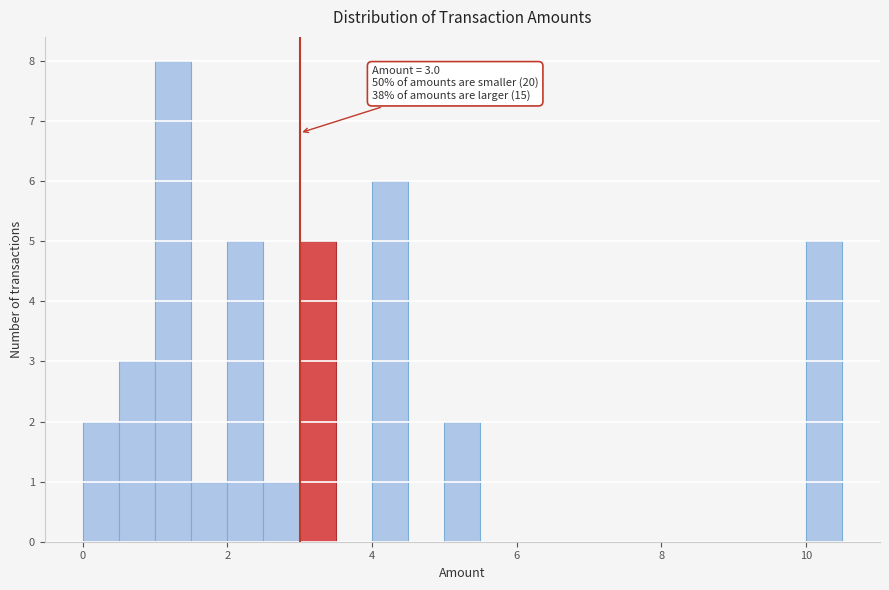

Around what value on the x-axis is the tallest bar? Give the approximate position of its centre, as read against the axis.

1.2